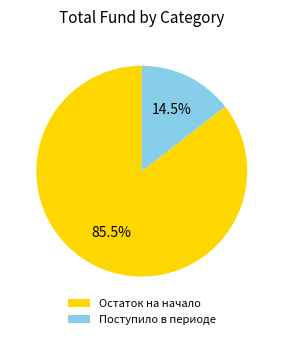

Which slice is the largest?

Остаток на начало